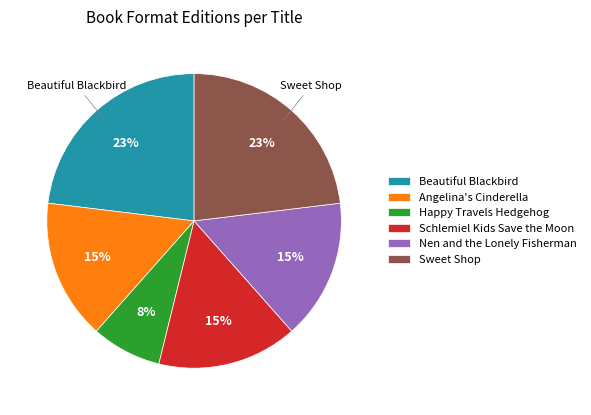

Is there a majority slice in this chart?

No